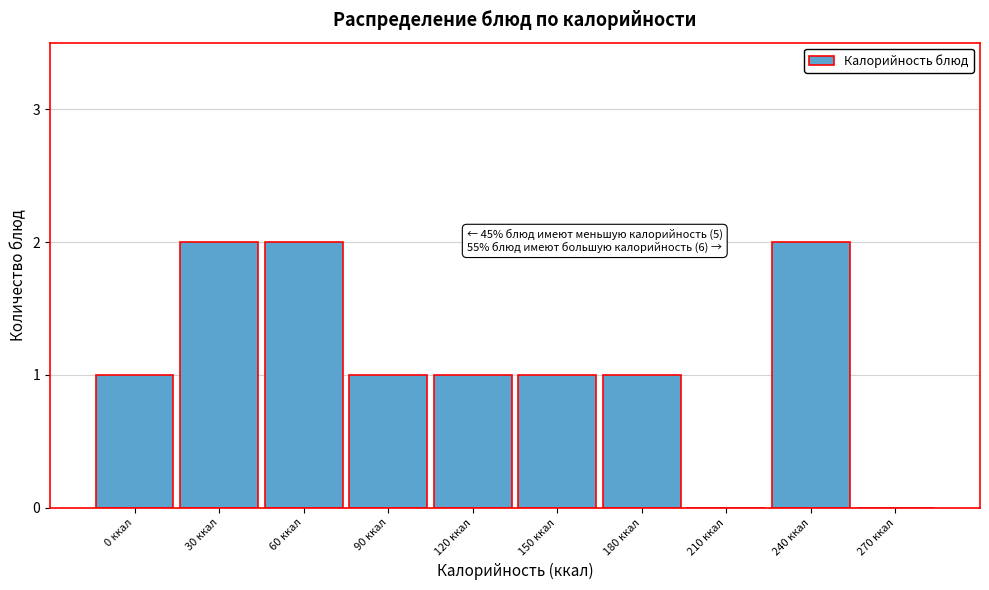

Reading right to left, extract all data points from this chart.

270 ккал=0	240 ккал=2	210 ккал=0	180 ккал=1	150 ккал=1	120 ккал=1	90 ккал=1	60 ккал=2	30 ккал=2	0 ккал=1